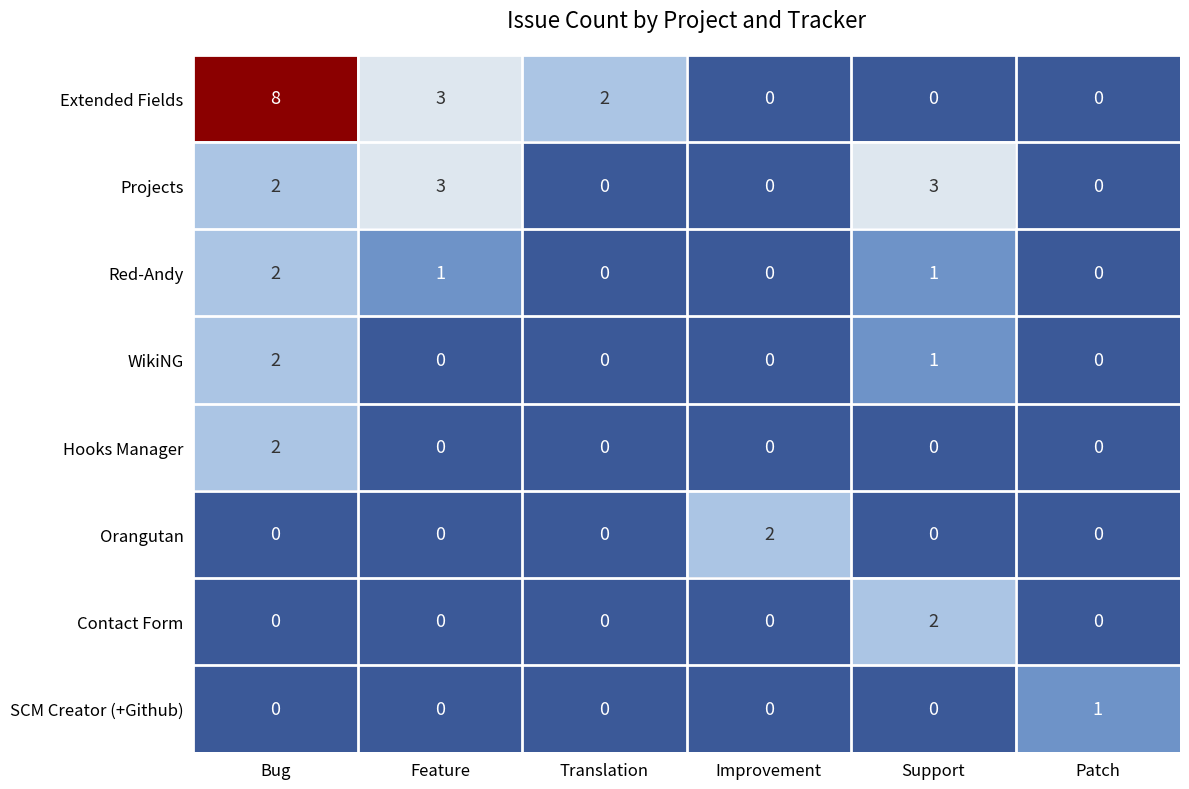

At which label is WikiNG closest to 1?

Support